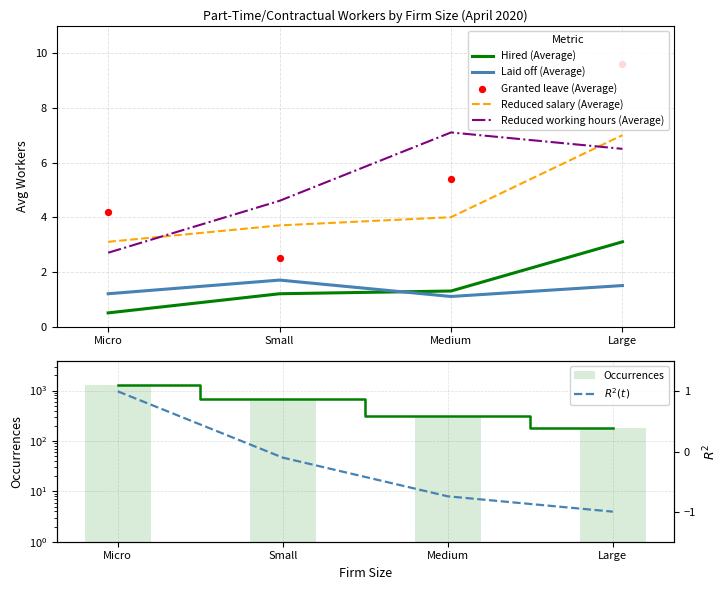

What is the total value across all series at Small?

13.7